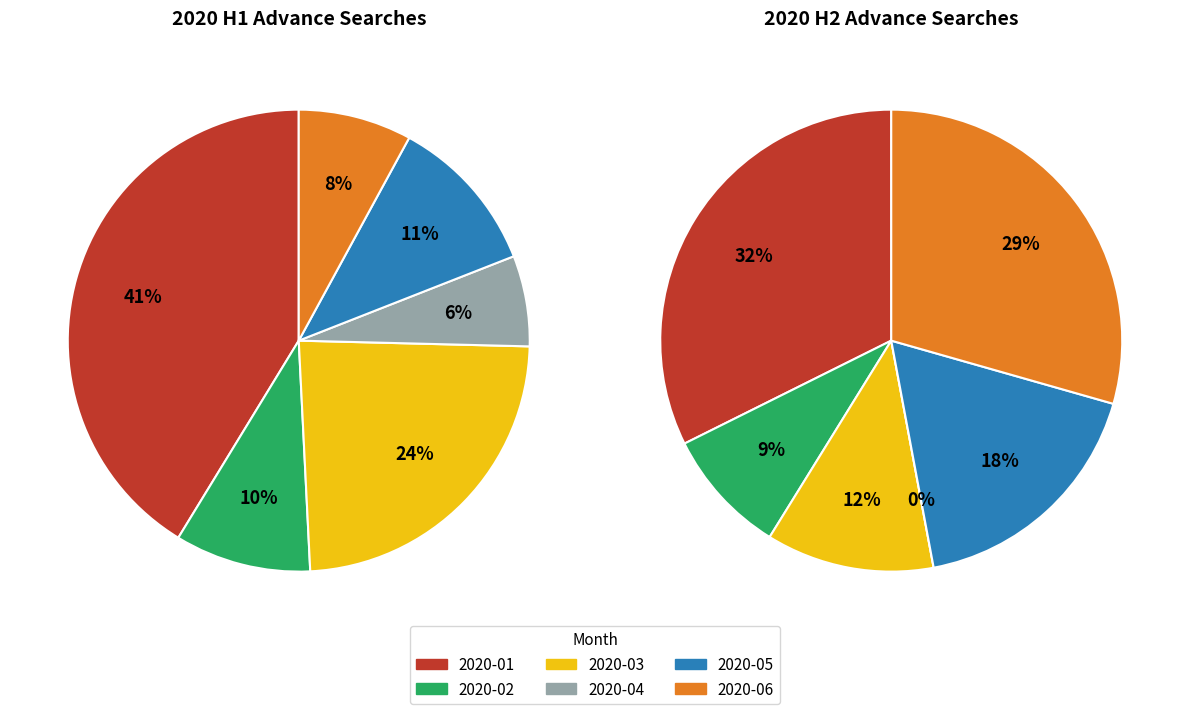

Rank the categories by 2020 H2 value from lowest to highest.

2020-04, 2020-02, 2020-03, 2020-05, 2020-06, 2020-01